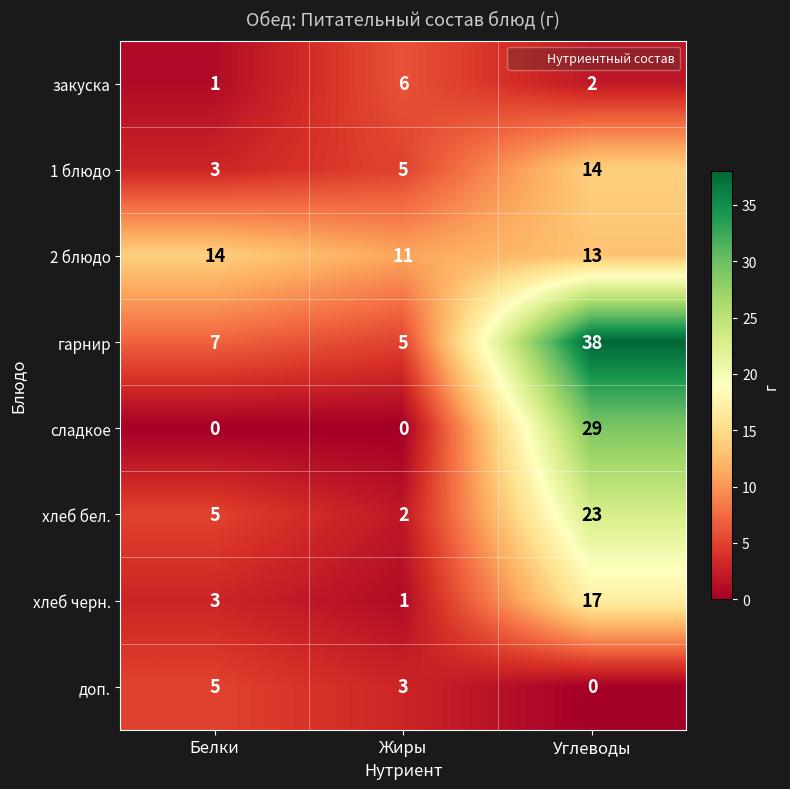

Reading left to right, transcribe all the data shown in this chart.

закуска: 1	6	2
1 блюдо: 3	5	14
2 блюдо: 14	11	13
гарнир: 7	5	38
сладкое: 0	0	29
хлеб бел.: 5	2	23
хлеб черн.: 3	1	17
доп.: 5	3	0